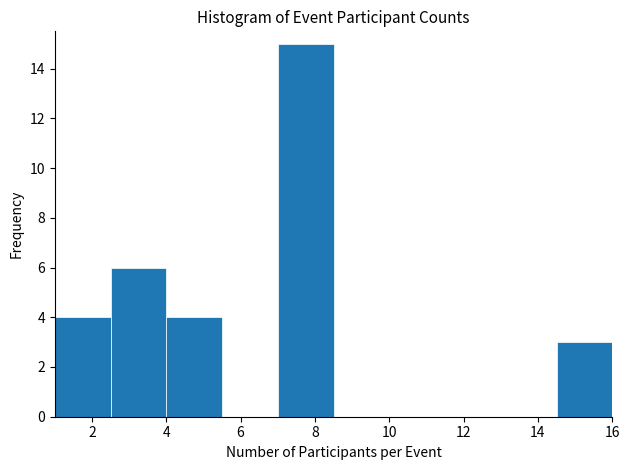

How tall is the bar that spans 14.5 to 16.0 on the x-axis? Neither the bar edges nor the heights are printed on the chart, so give them approximately, as read against the axes.

3